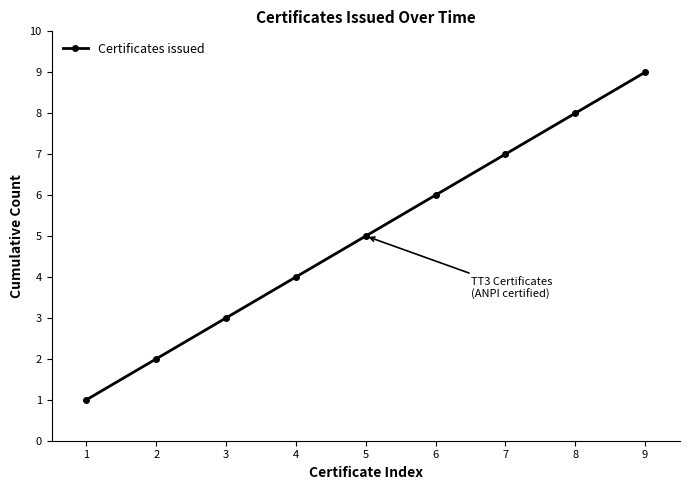

What is the smallest value displayed?

1